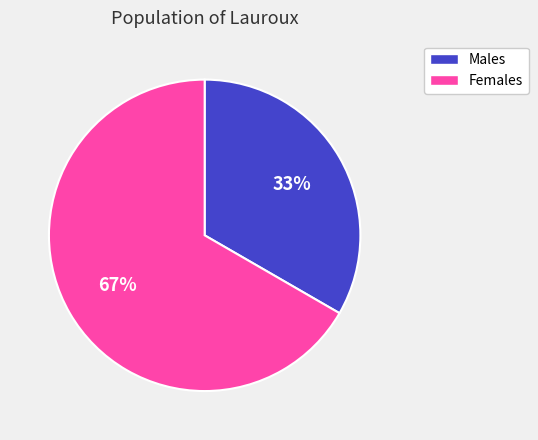

Which slice represents more than half of the pie?

Females